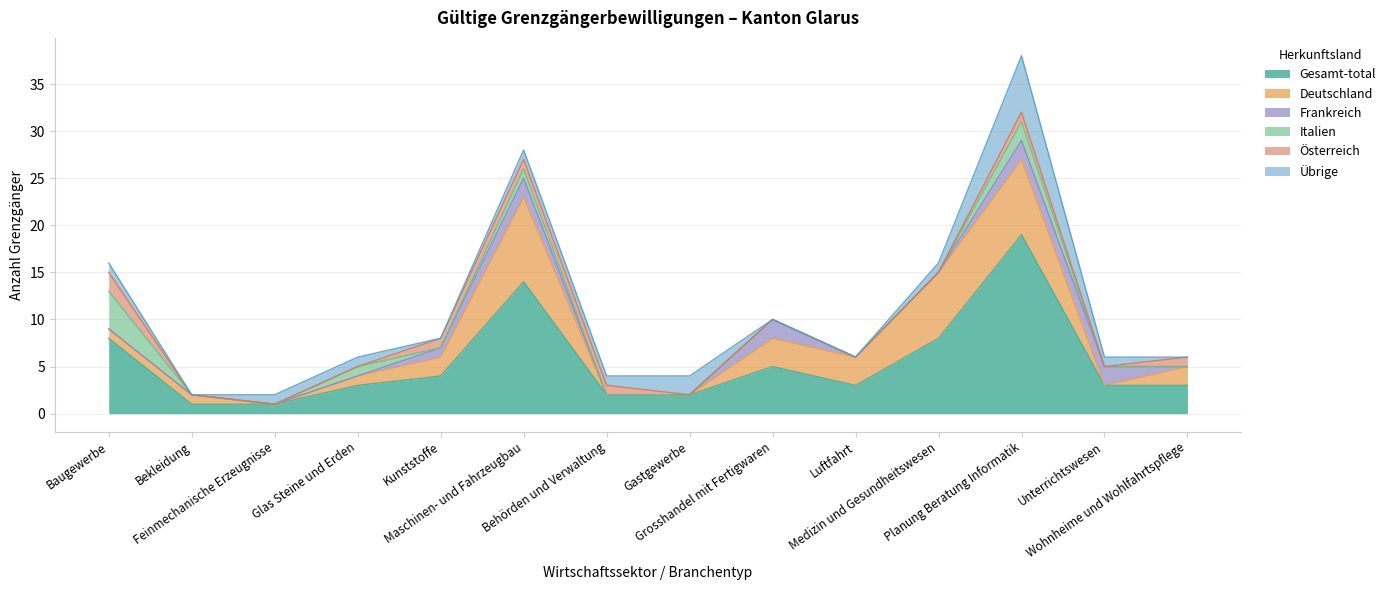

How many lines are shown in the chart?

6